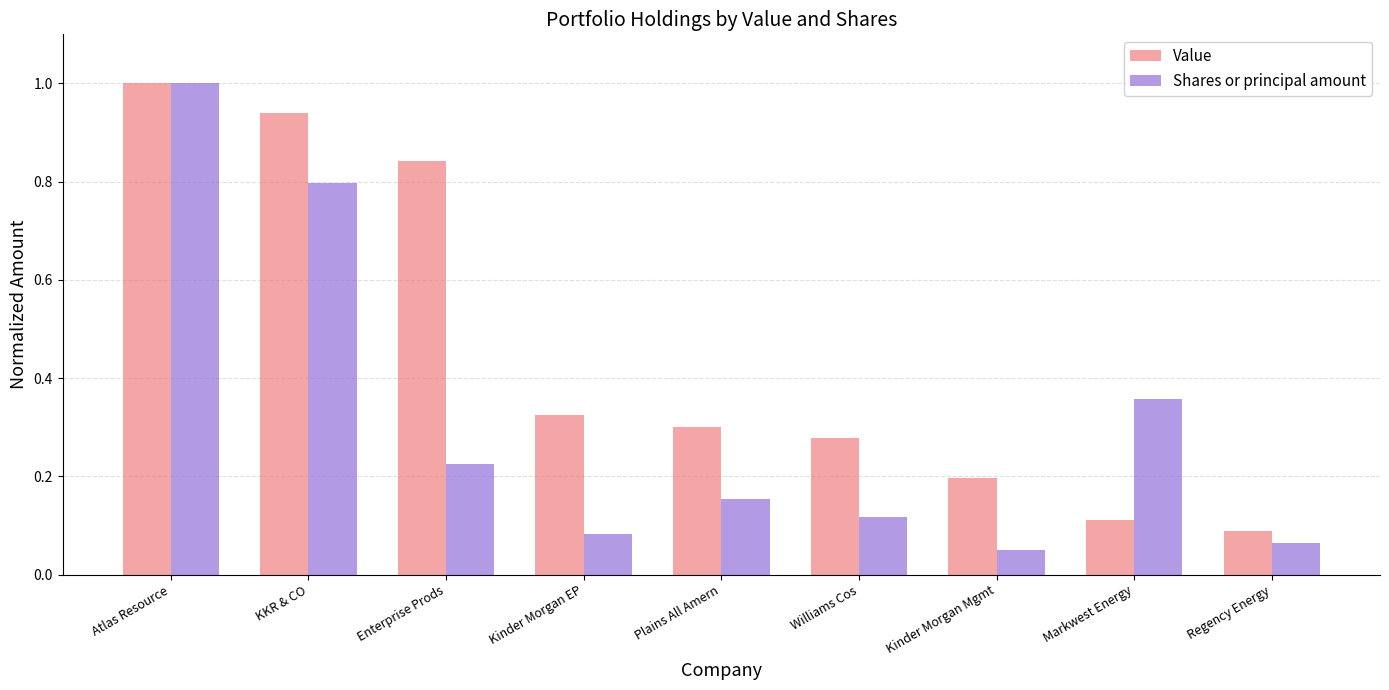

Does the chart contain stacked bars?

No